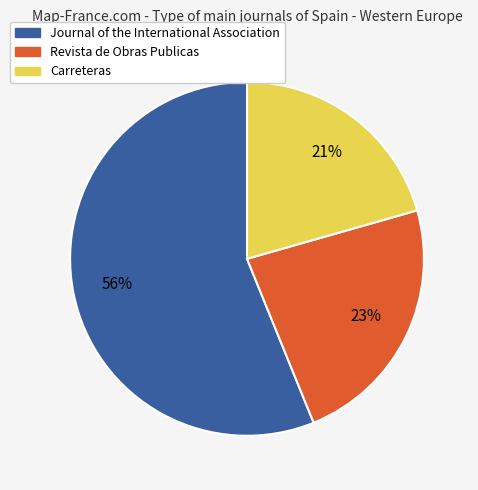

How many slices are in this pie chart?

3